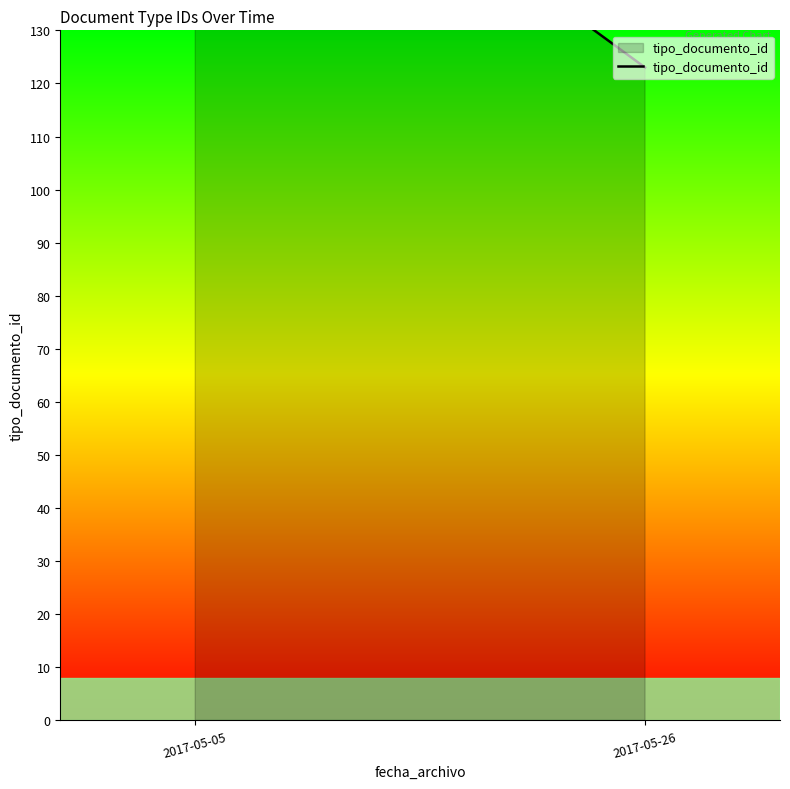

At which label is the value closest to 154?

2017-05-05